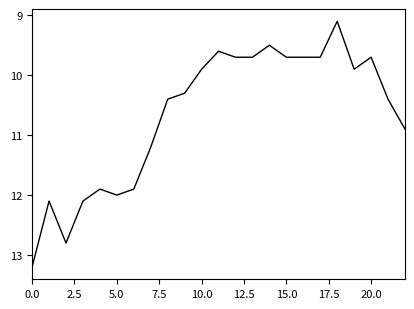

What is the greatest value displayed?

13.2